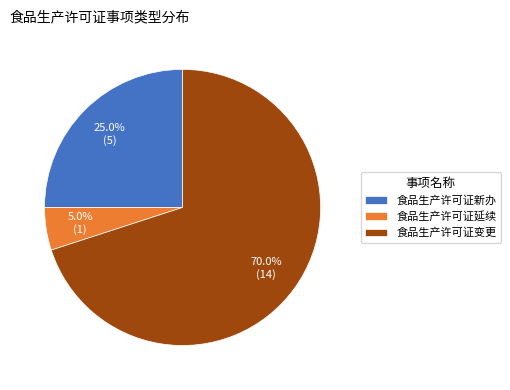

To the nearest percent, what percentage of the pie is 食品生产许可证变更?

70%